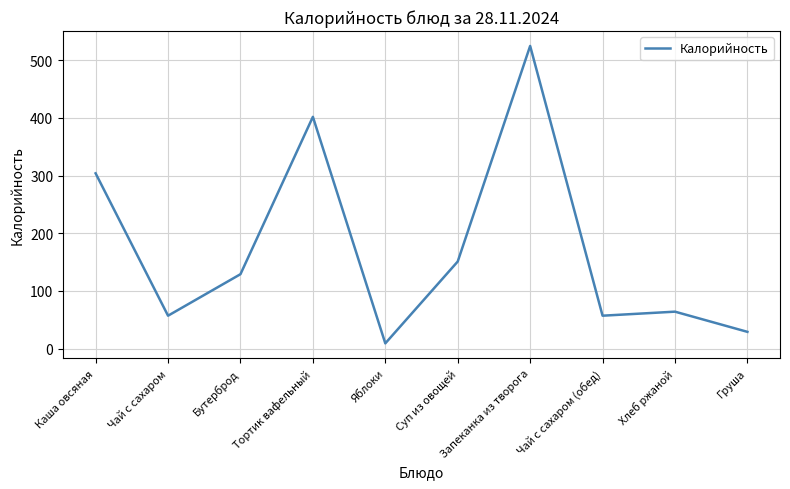

Reading left to right, what are all the values shown in this chart?

304	57	129	402	9	151	525	57	64	29